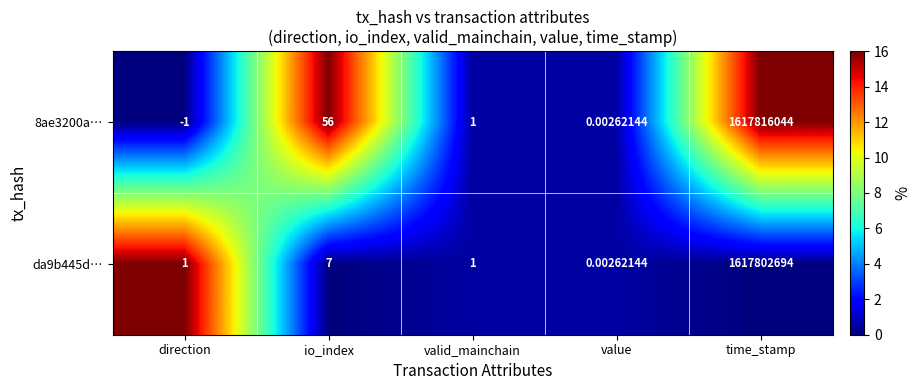

At which category is the sum across all series the highest?

time_stamp